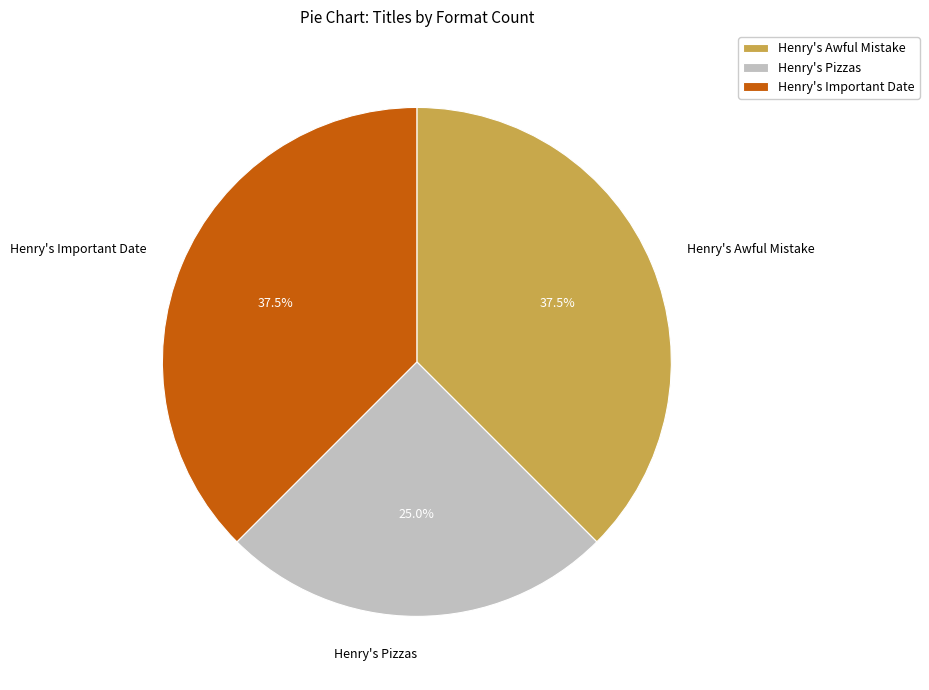

Is there any slice that represents more than half of the pie?

No